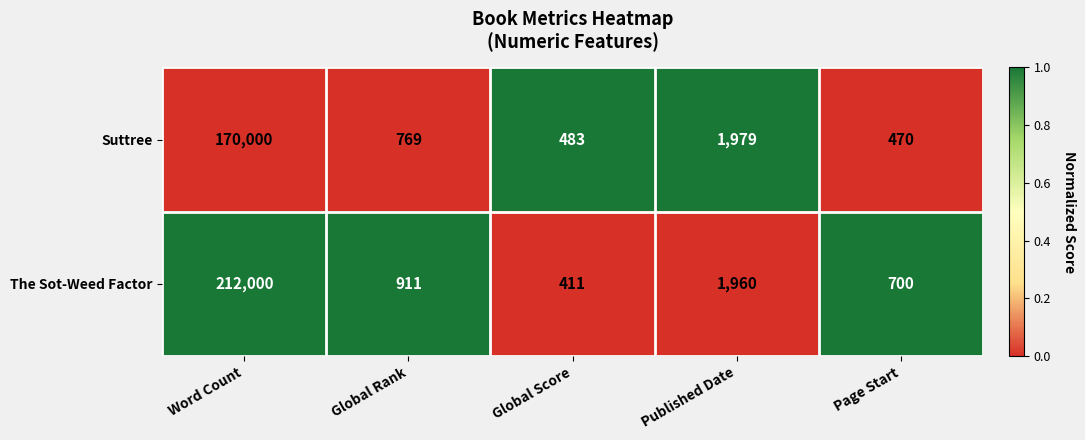

Which label corresponds to the largest value in the chart?

Word Count